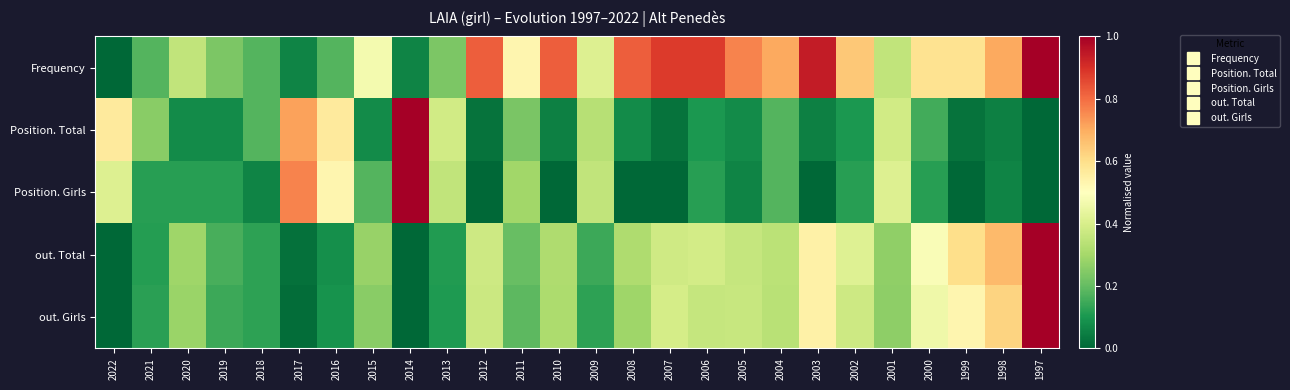

How many series are shown in this chart?

5